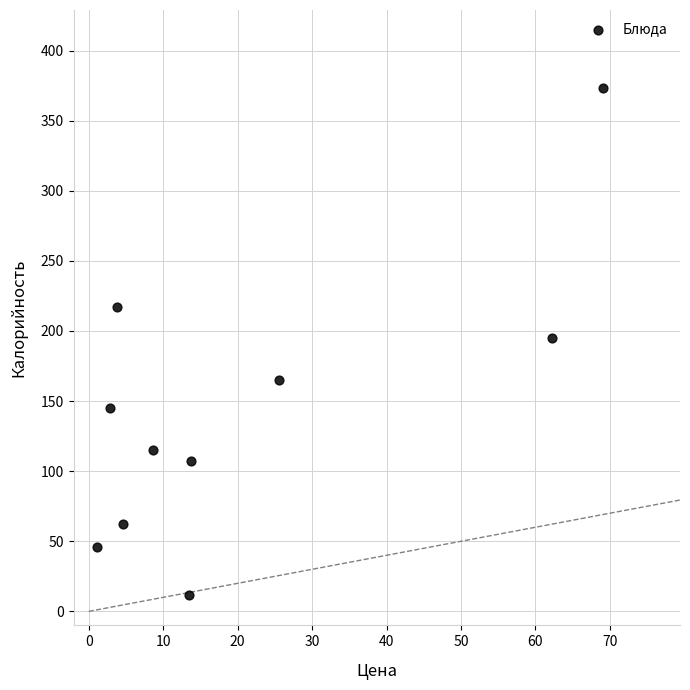

What is the range of Y values (max minus min)?

361.0